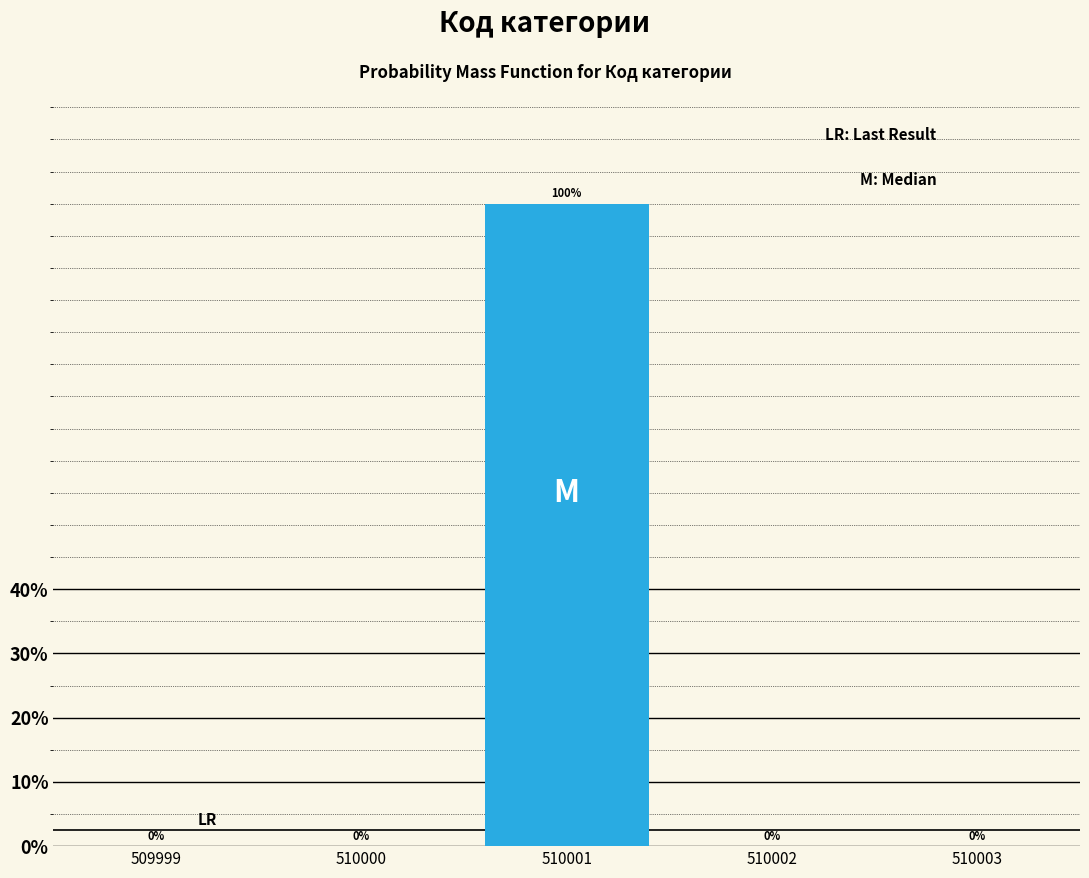

Reading right to left, what are all the values shown in this chart?

510003=0	510002=0	510001=100	510000=0	509999=0